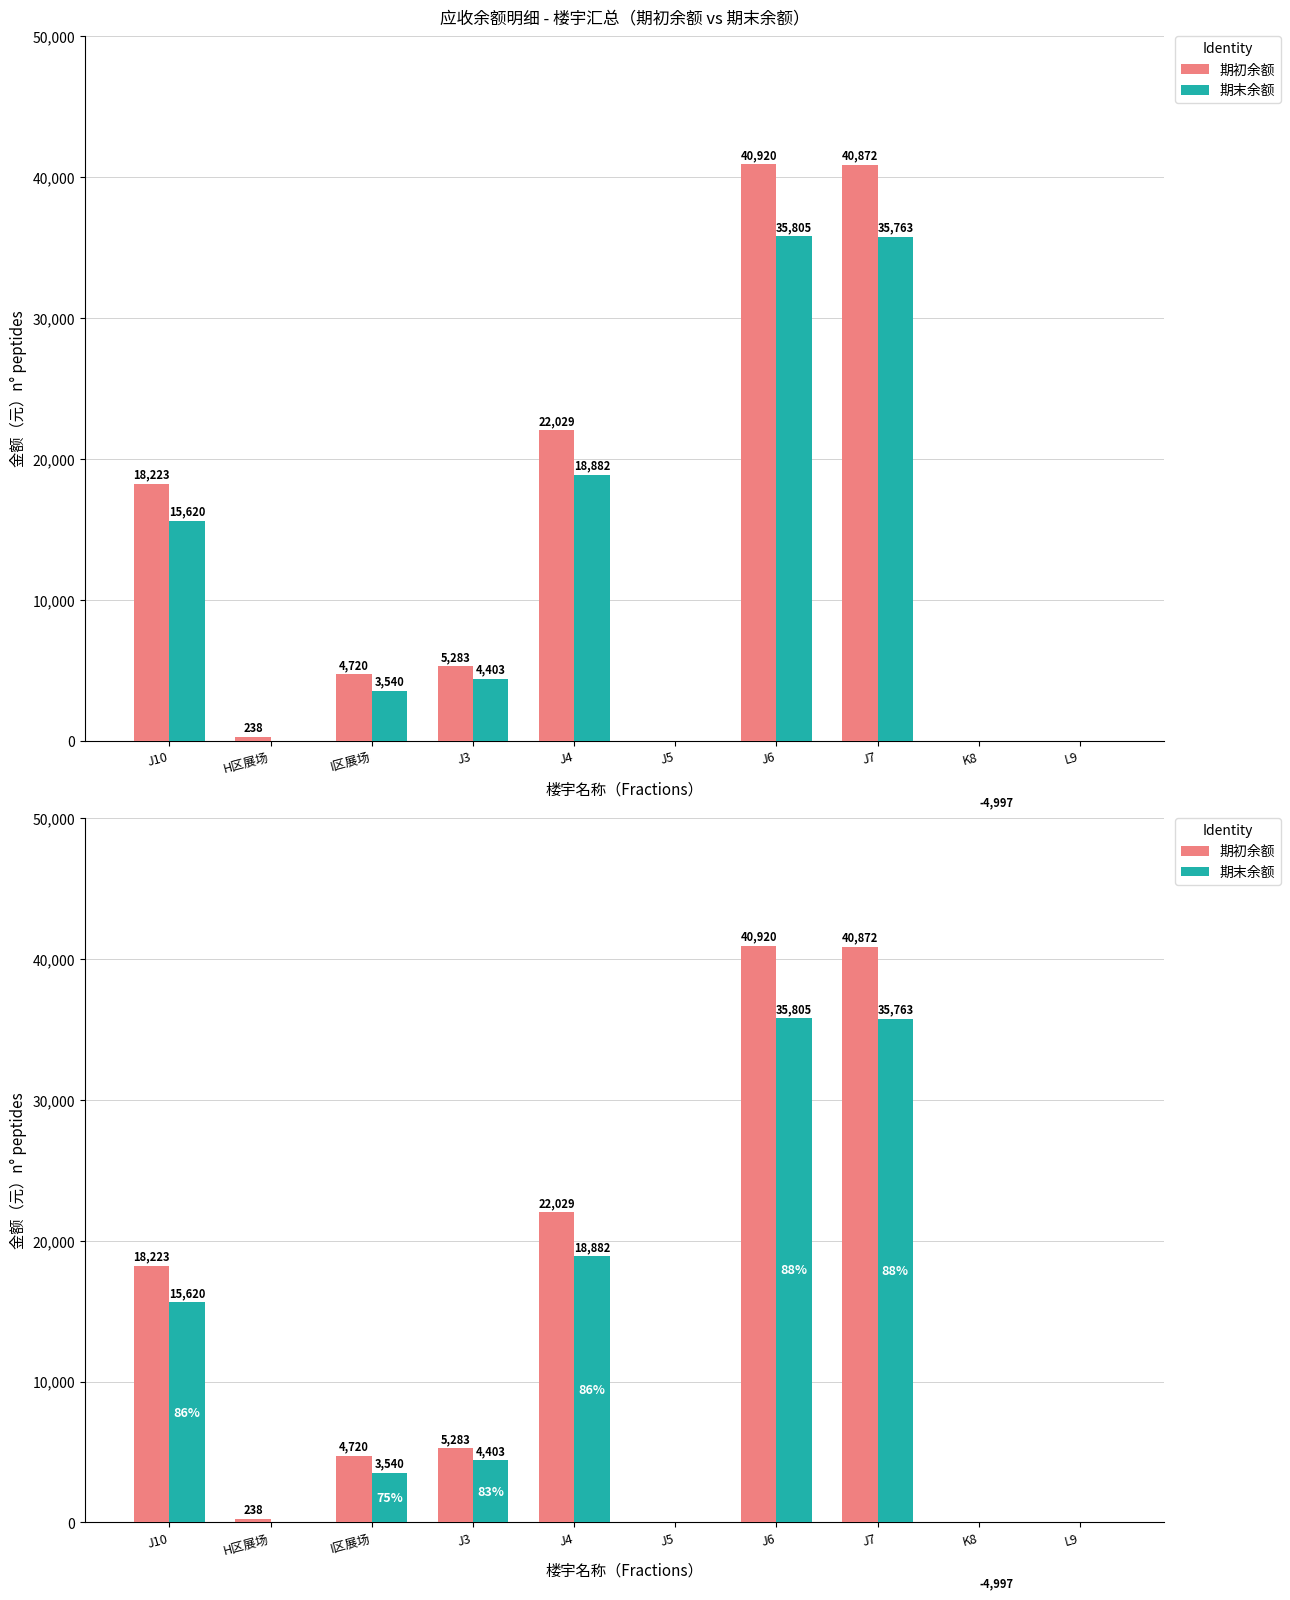

How many series are shown in this chart?

2